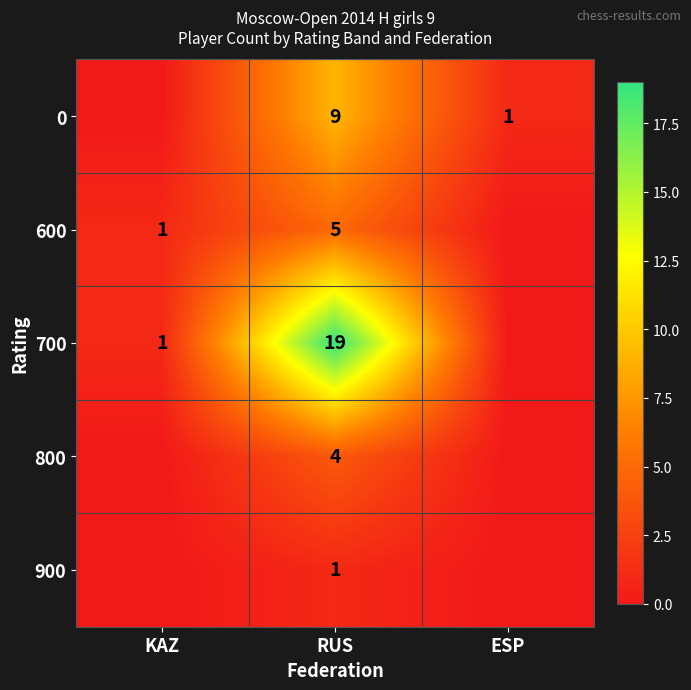

The 0 series shows 0 at ESP. True or false?

False